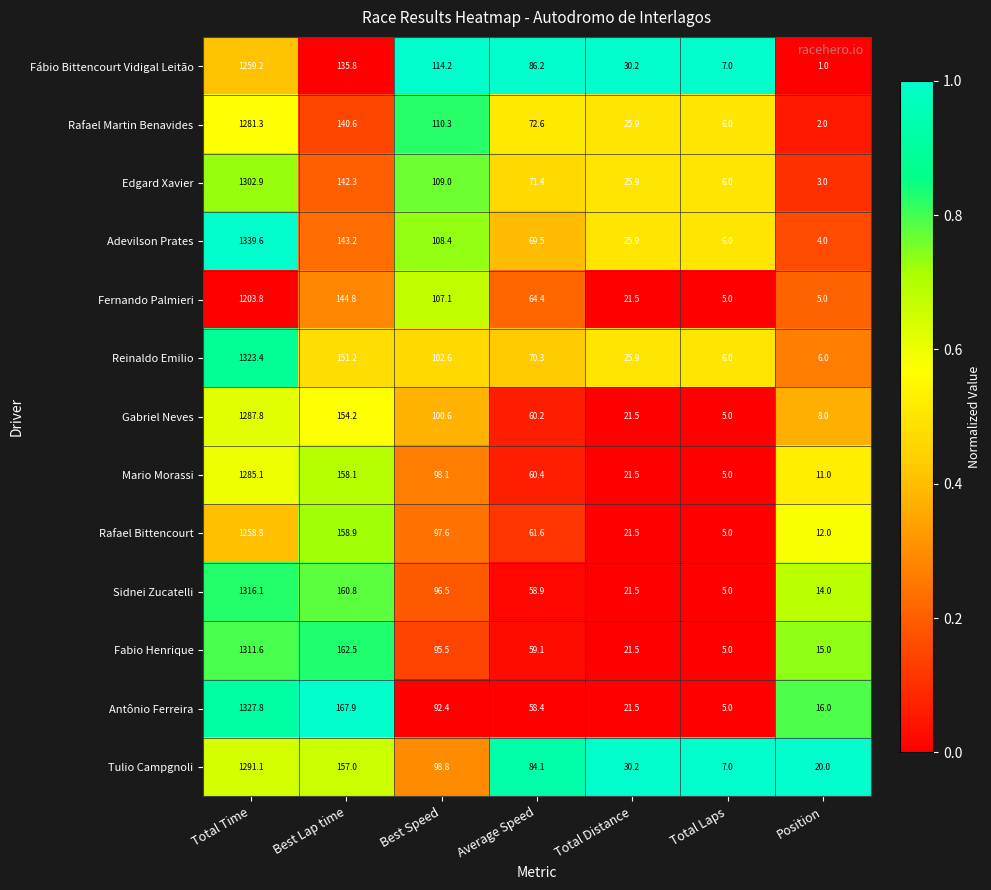

What is the average value of the Fábio Bittencourt Vidigal Leitão series?

233.4